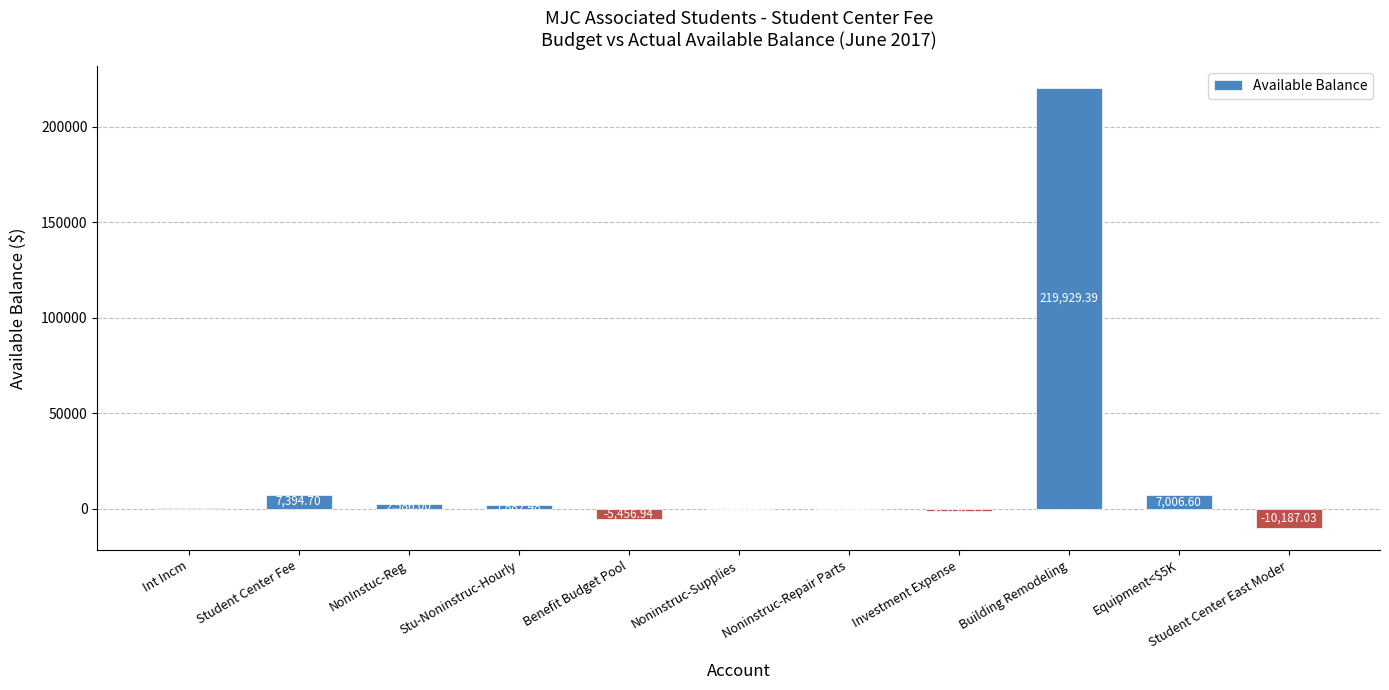

What is the change in value from Student Center Fee to Stu-Noninstruc-Hourly?

-5512.2